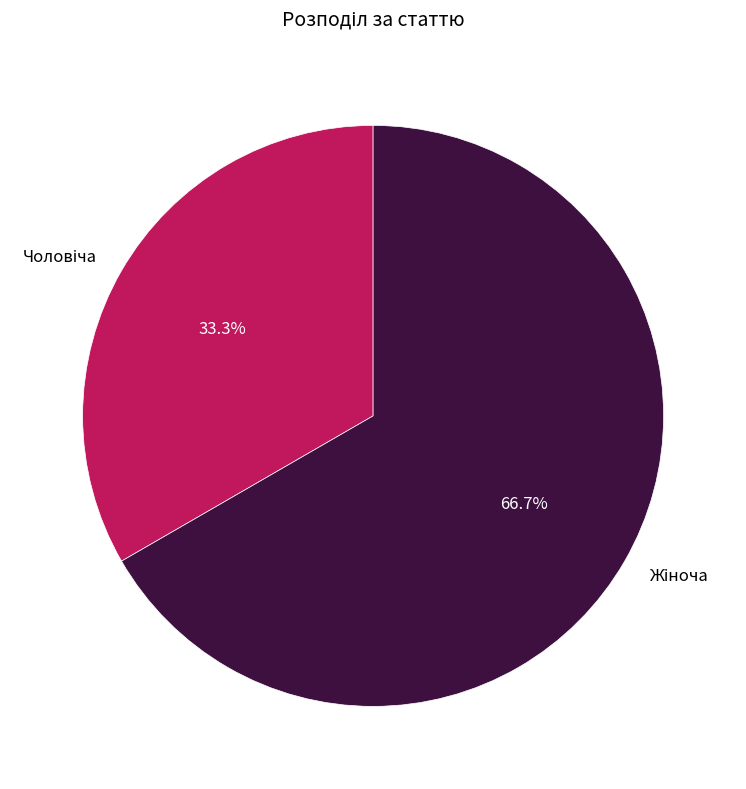

How many slices are in this pie chart?

2